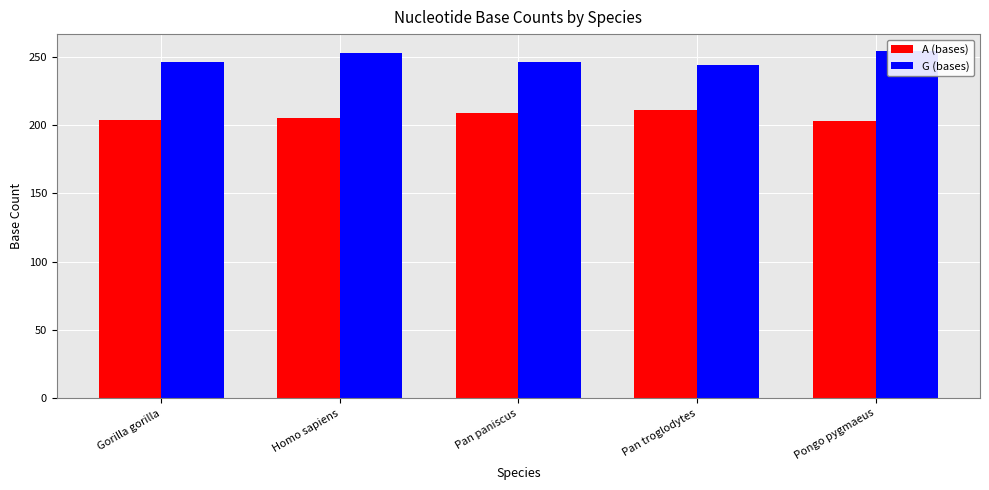

What is the greatest value displayed?

254